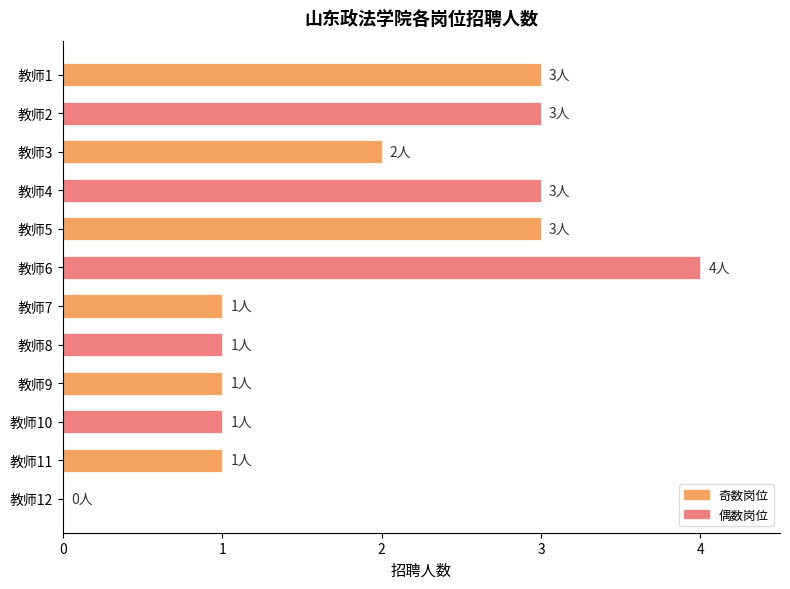

Reading top to bottom, what are all the values shown in this chart?

教师1=3	教师2=3	教师3=2	教师4=3	教师5=3	教师6=4	教师7=1	教师8=1	教师9=1	教师10=1	教师11=1	教师12=0